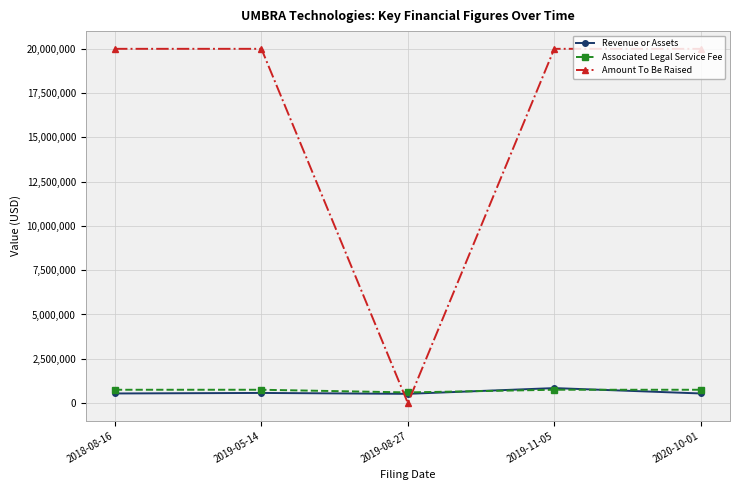

After their last crossing, which series has the higher values: Associated Legal Service Fee or Amount To Be Raised?

Amount To Be Raised